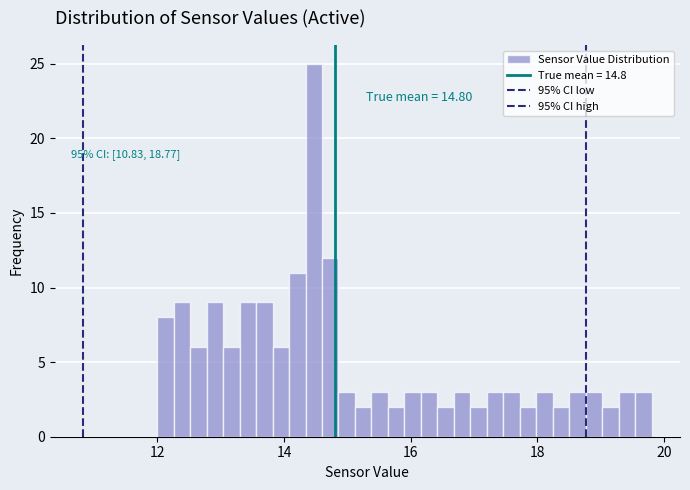

Read against the x-axis, roughly where is the centre of the tallest bar?

14.4